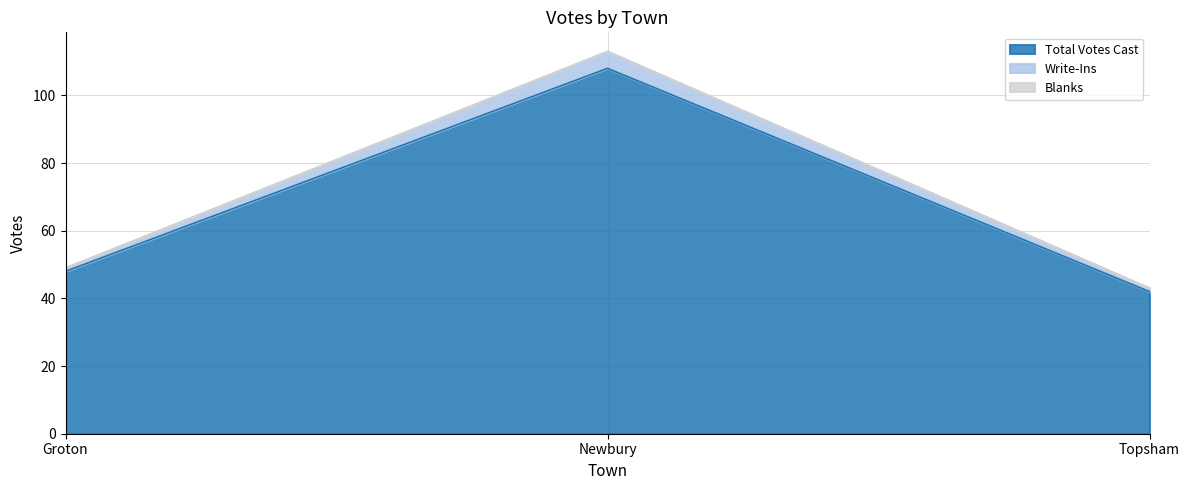

At which label is Total Votes Cast closest to 75?

Groton